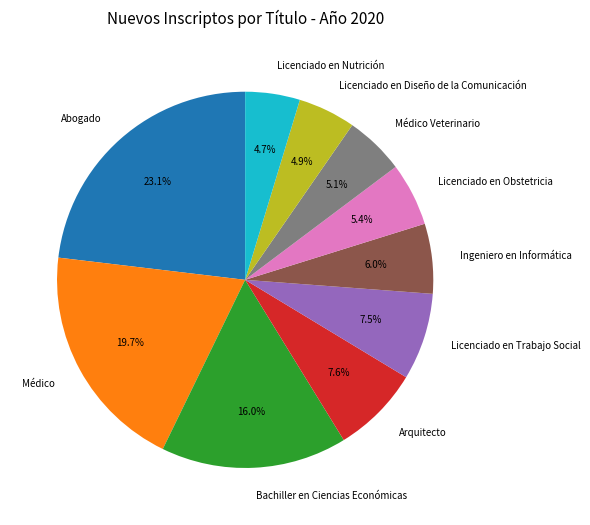

How many slices are in this pie chart?

10